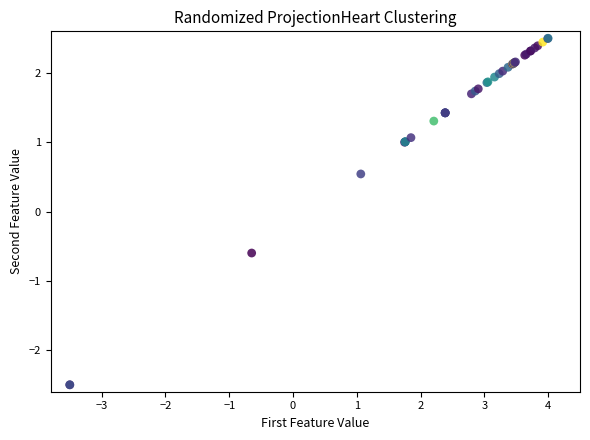

What Y value in the scatter plot is closest to 0?

0.5